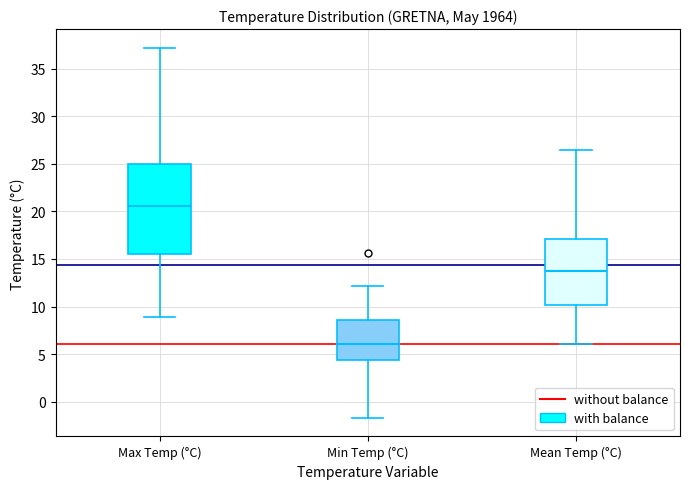

Reading left to right, read every box against the y-axis: the position of its median line, the range the box covers, and the ends of its whiskers. The values are not printed on the chart, so give them approximately, as read against the axis.

Max Temp (°C): median 20.5, box 15.5 to 25.0, whiskers 9.0 to 37.0
Min Temp (°C): median 6.0, box 4.5 to 8.5, whiskers -1.5 to 12.0
Mean Temp (°C): median 13.5, box 10.0 to 17.0, whiskers 6.0 to 26.5